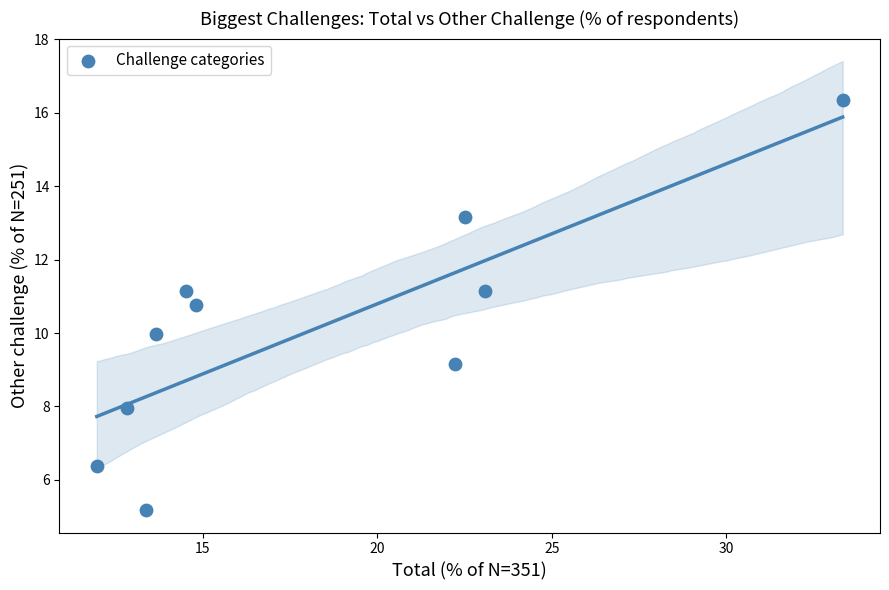

What is the range of X values (max minus min)?

21.4